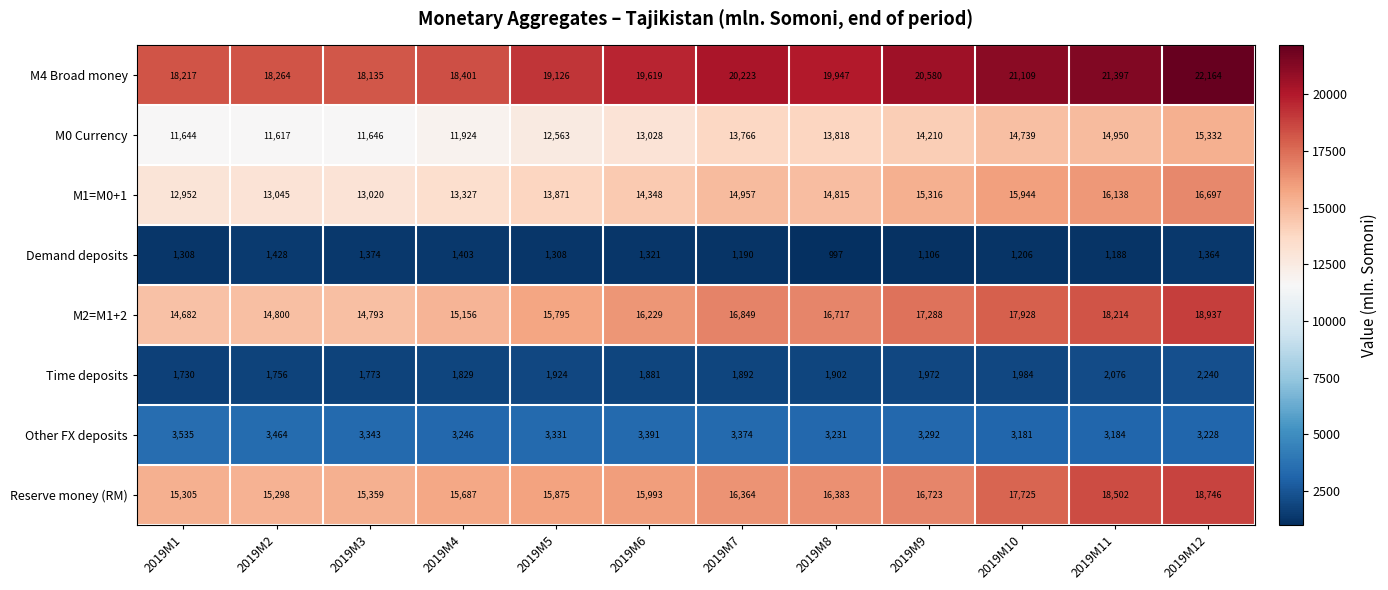

At which label is M4 Broad money closest to 20149?

2019M7